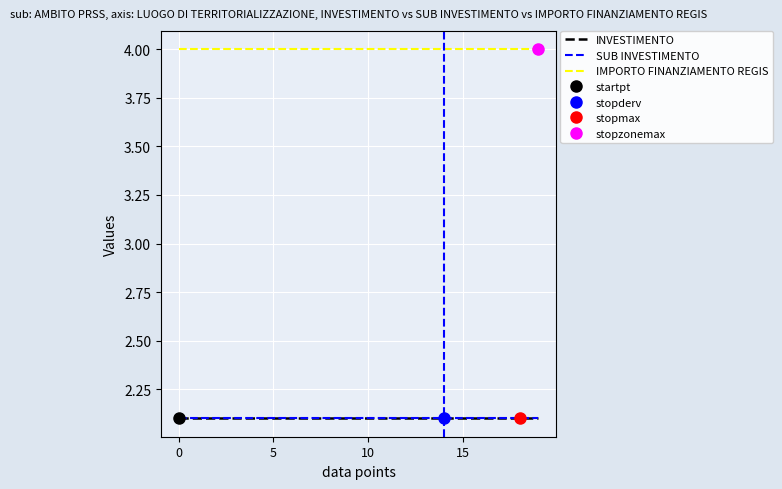

True or false: INVESTIMENTO and IMPORTO FINANZIAMENTO REGIS cross at least once.

False